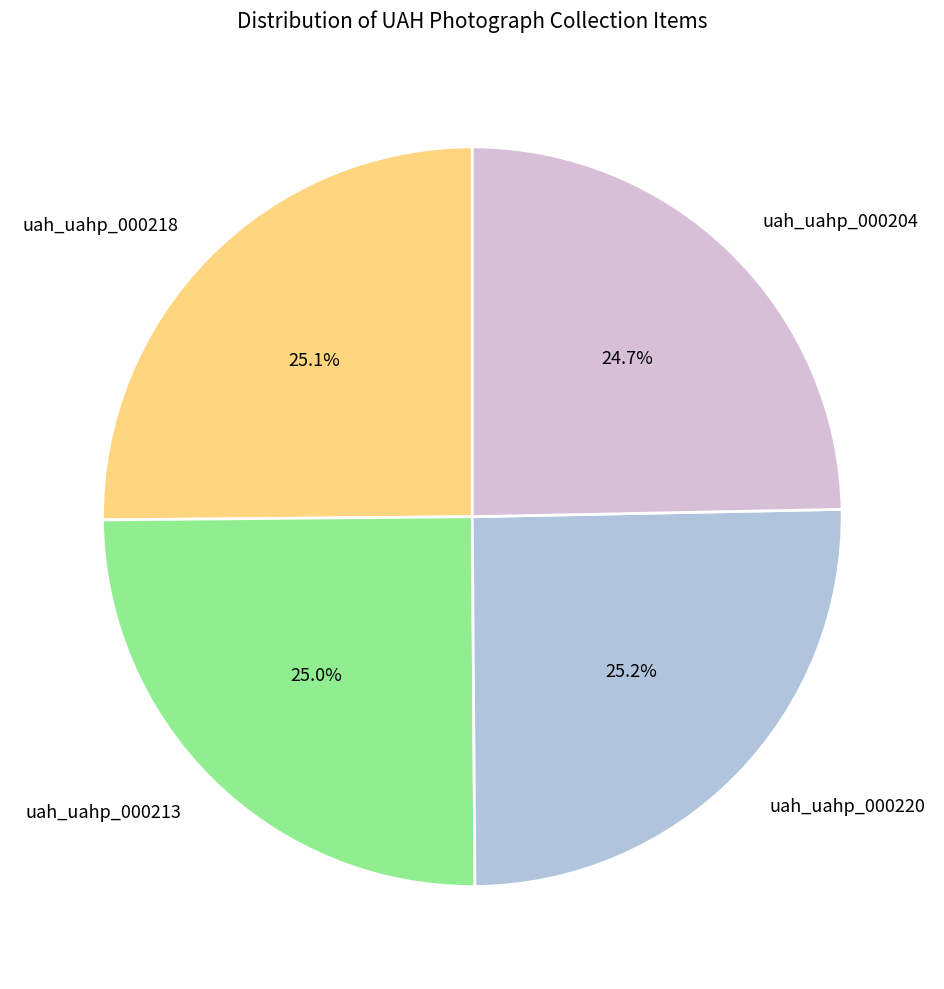

How many segments does this pie chart have?

4